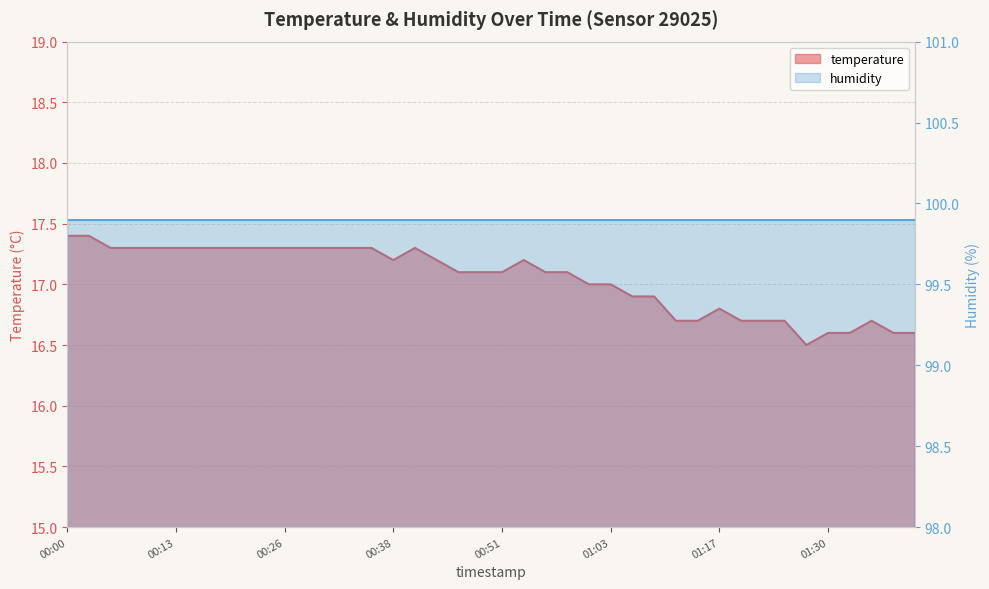

What is the minimum value shown in the chart?

16.5